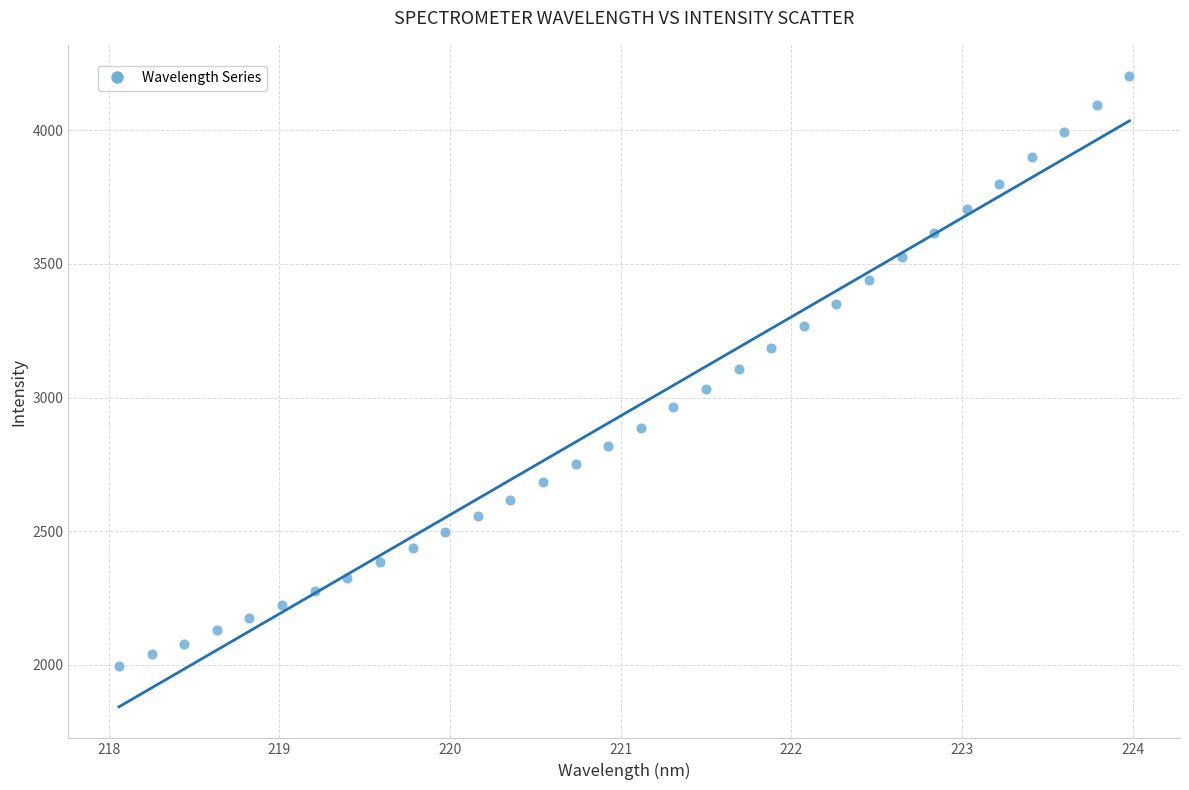

What is the range of X values (max minus min)?

5.9